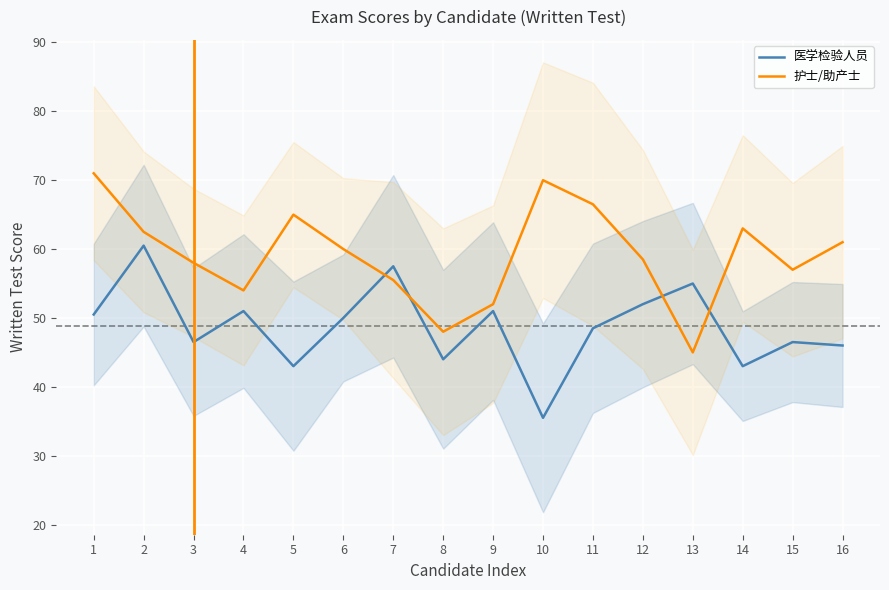

At which category is the sum across all series the highest?

2